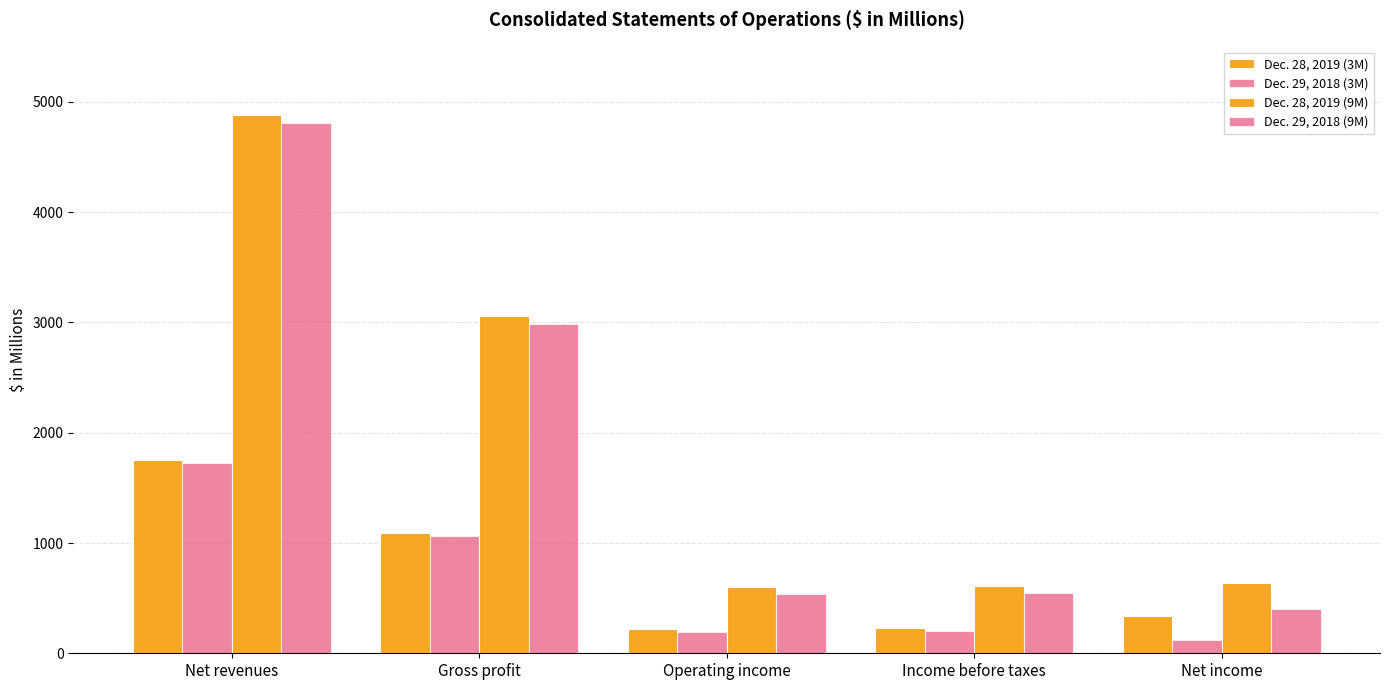

How many data points in Dec. 28, 2019 (9M) are less than 633?

2